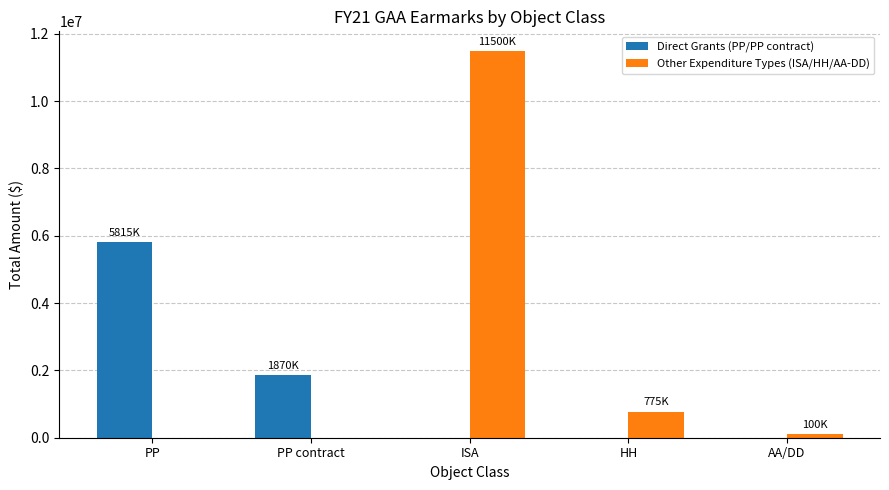

What is the spread (max minus min) of values at HH?

775000